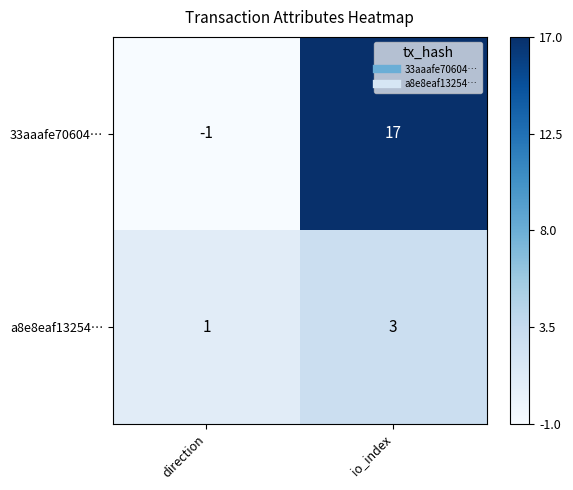

Which series has the largest total across all categories?

33aaafe70604…